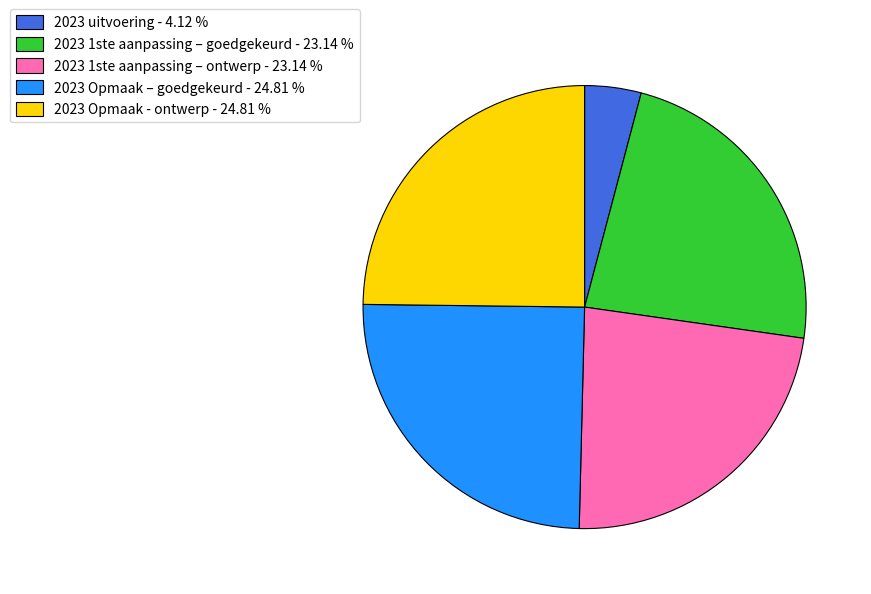

Is the sum of 2023 1ste aanpassing – goedgekeurd - 23.14 % and 2023 1ste aanpassing – ontwerp - 23.14 % greater than half?

No